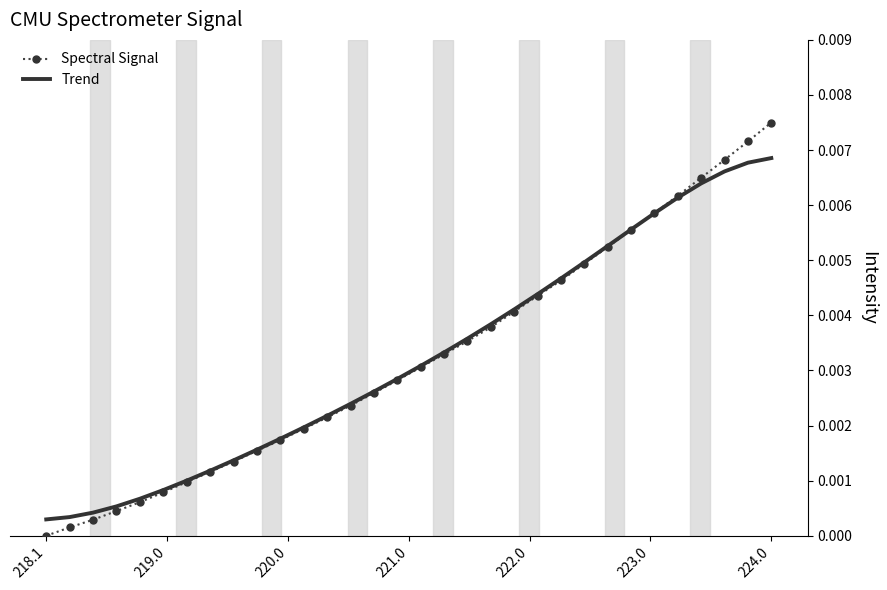

Rank the series by their maximum value, from lowest to highest.

Trend, Spectral Signal